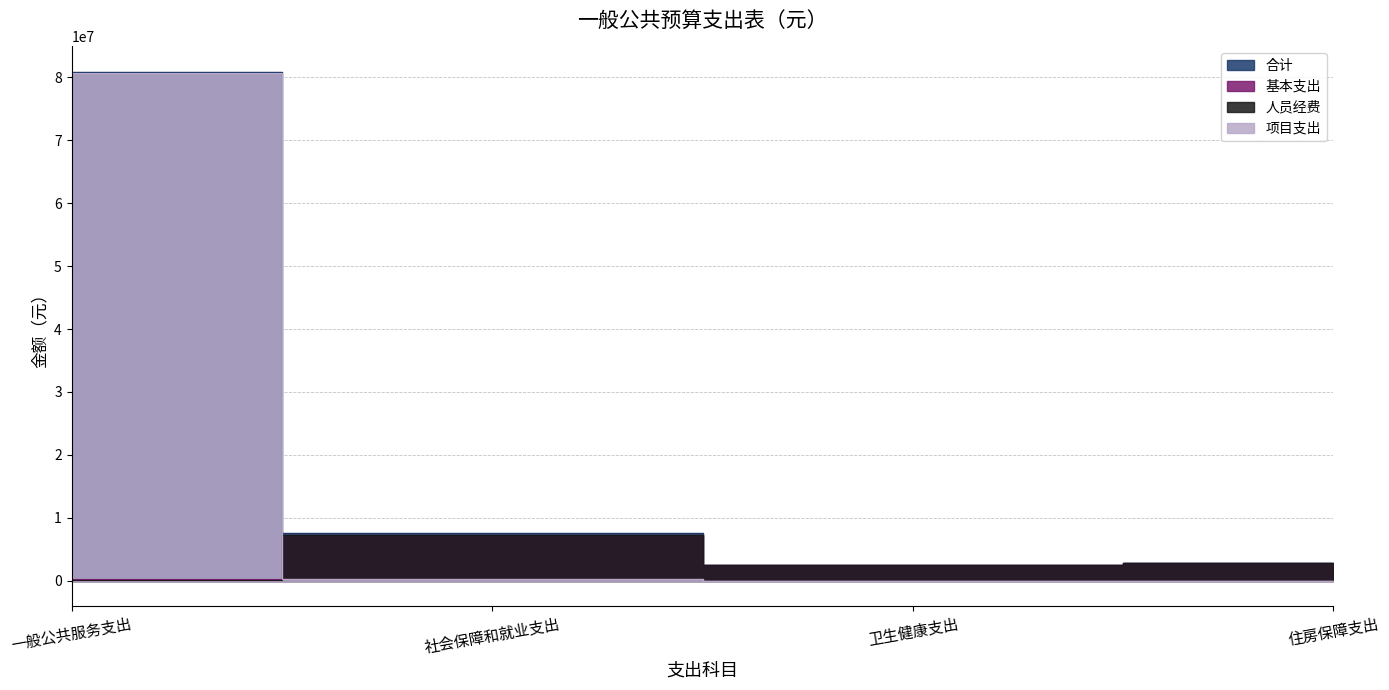

How many data points in 合计 are less than 7509511?

2